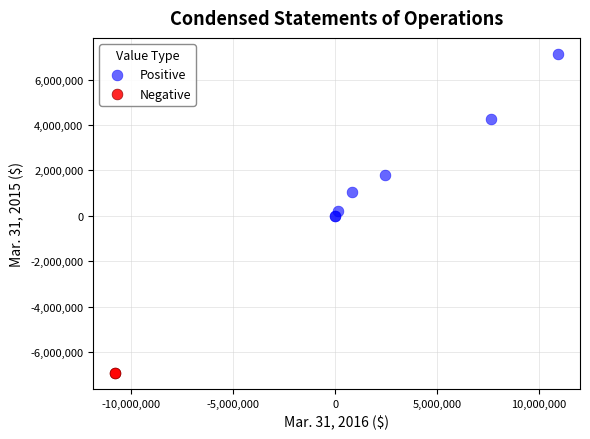

Which series contains the lowest Y value?

Negative